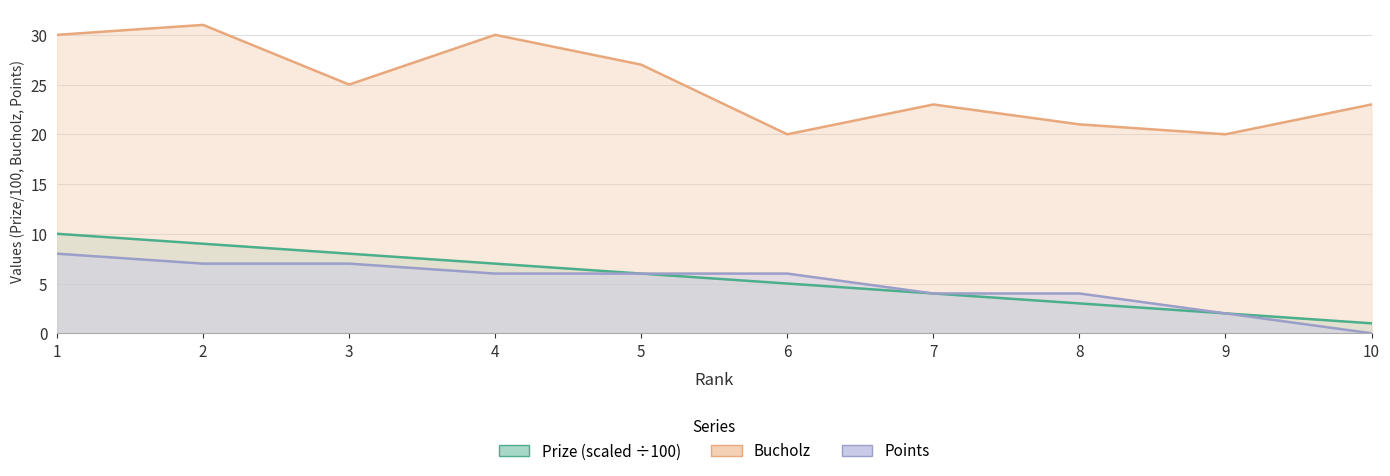

What is the value of the Bucholz point at the 3rd from the left?

25